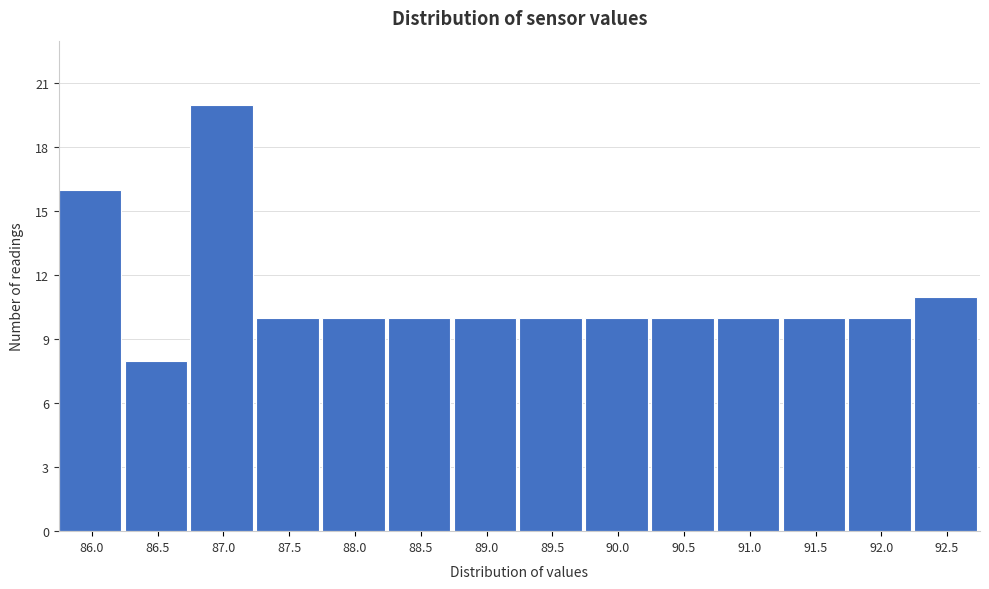

Reading left to right, list all the values displayed in this chart.

86.0=16	86.5=8	87.0=20	87.5=10	88.0=10	88.5=10	89.0=10	89.5=10	90.0=10	90.5=10	91.0=10	91.5=10	92.0=10	92.5=11